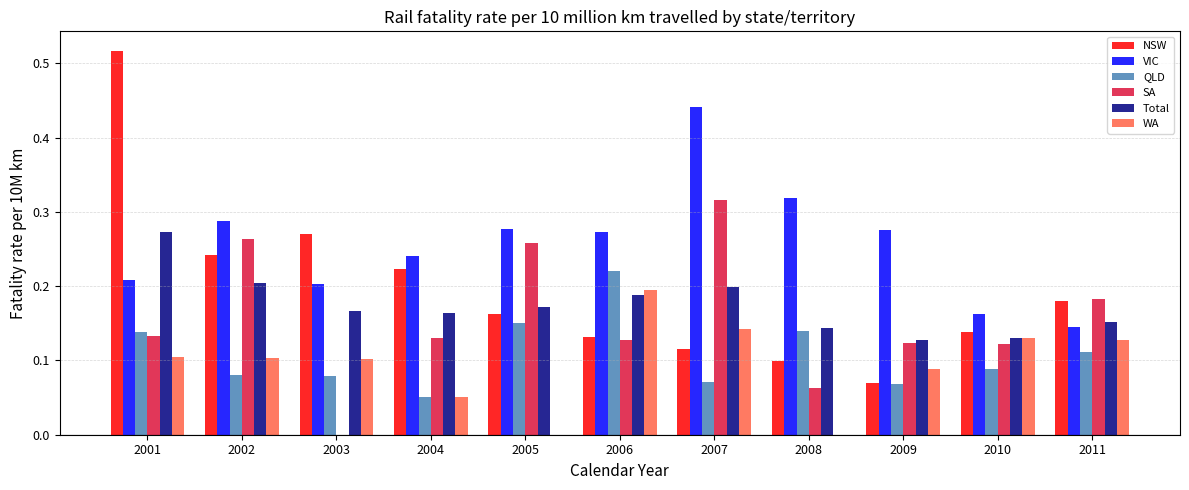

Which category has the highest value across all series?

2001